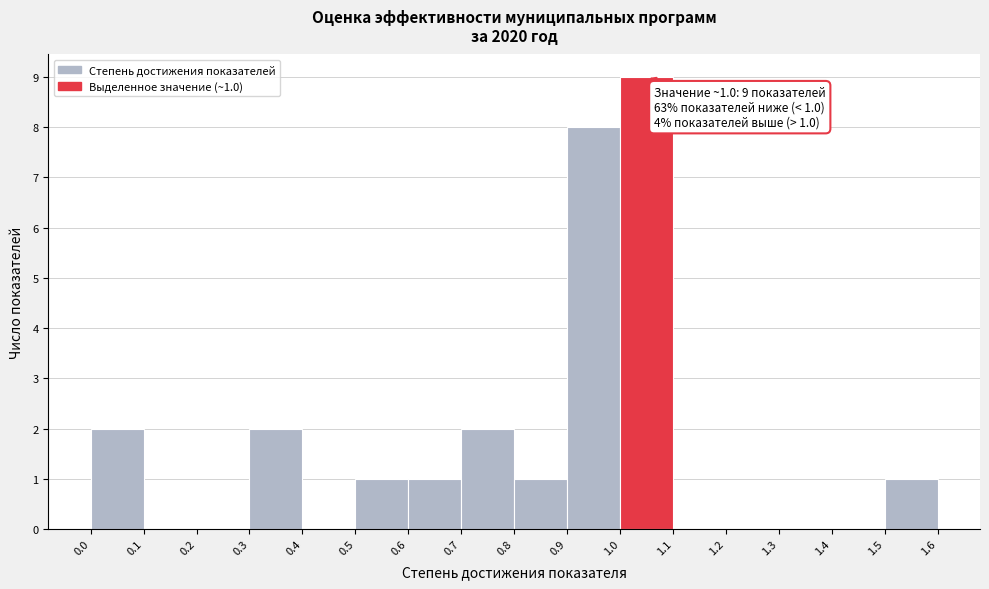

Which range on the x-axis has the tallest bar?

1.0 to 1.1